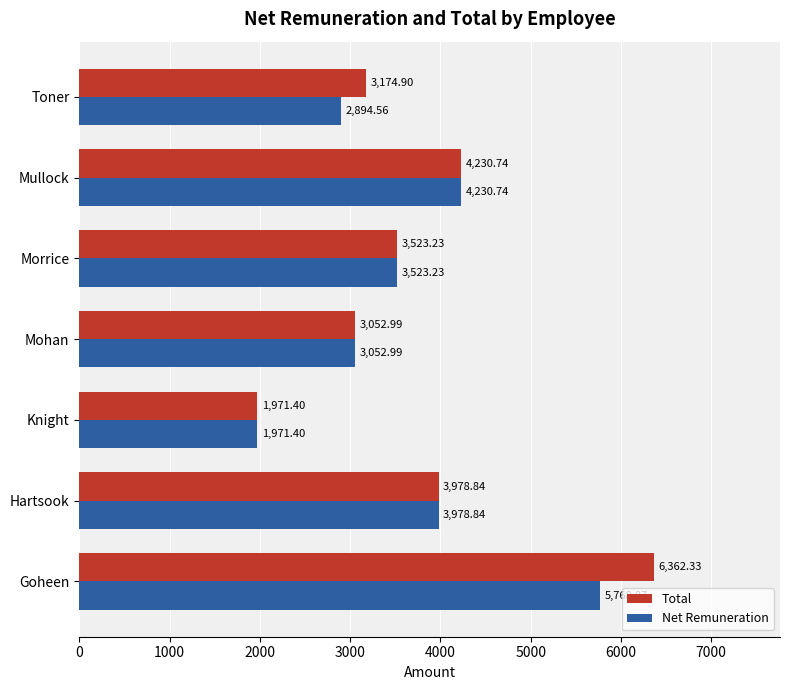

What is the greatest value displayed?

6362.3